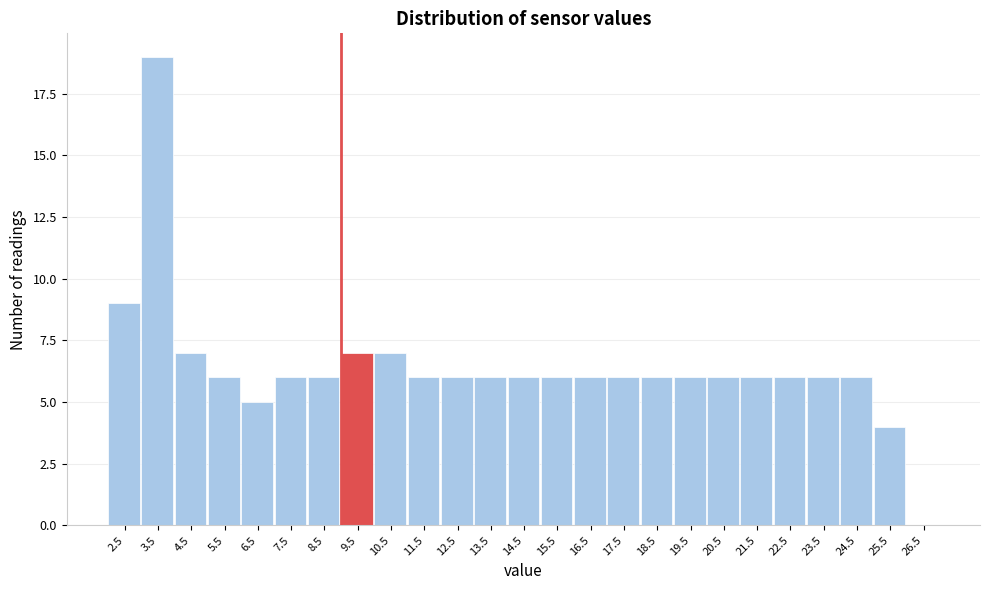

Reading right to left, extract all data points from this chart.

26.5=0	25.5=4	24.5=6	23.5=6	22.5=6	21.5=6	20.5=6	19.5=6	18.5=6	17.5=6	16.5=6	15.5=6	14.5=6	13.5=6	12.5=6	11.5=6	10.5=7	9.5=7	8.5=6	7.5=6	6.5=5	5.5=6	4.5=7	3.5=19	2.5=9